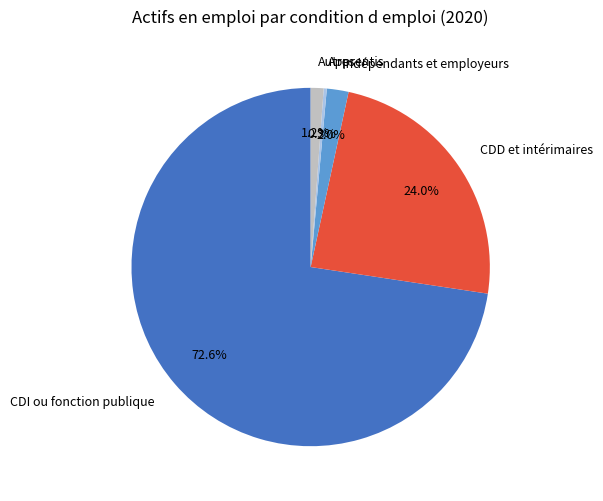

Is it true that Autres is 7% of the pie?

False